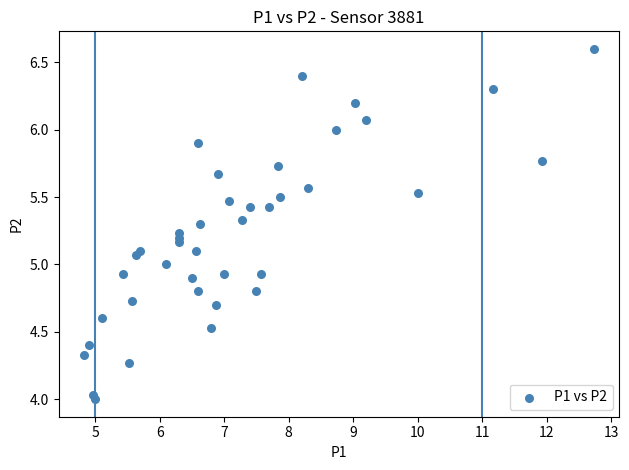

What is the range of X values (max minus min)?

7.9